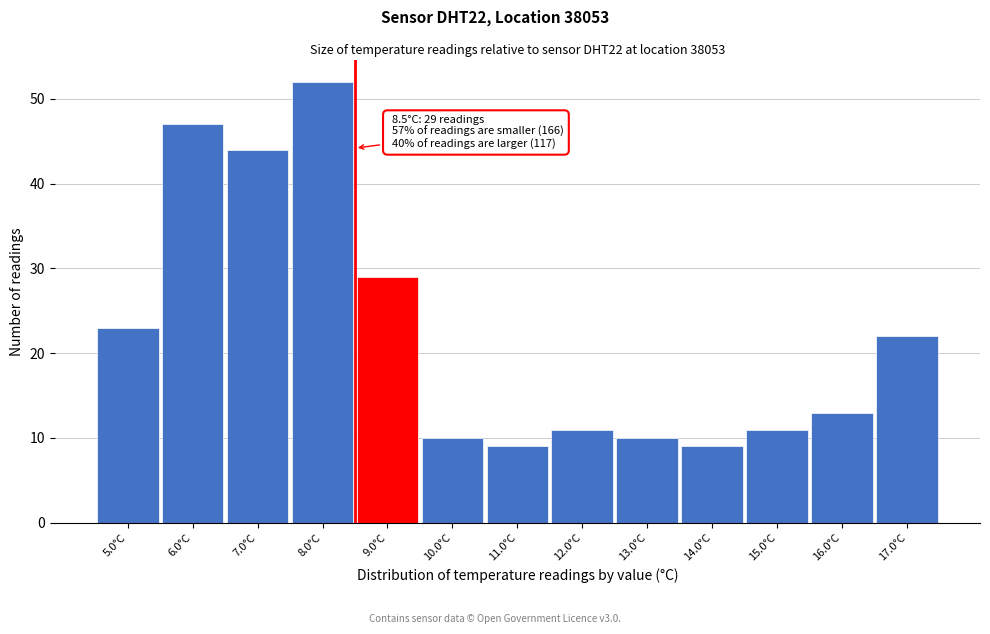

Which range on the x-axis has the tallest bar?

7.5 to 8.5